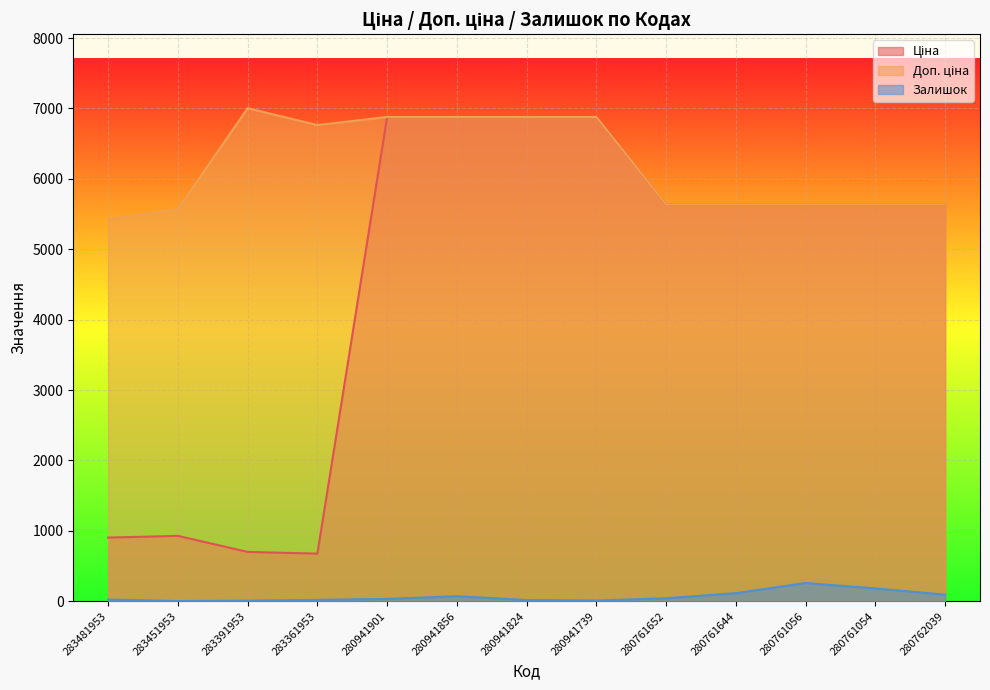

How many data points in Доп. ціна are less than 5636?

2